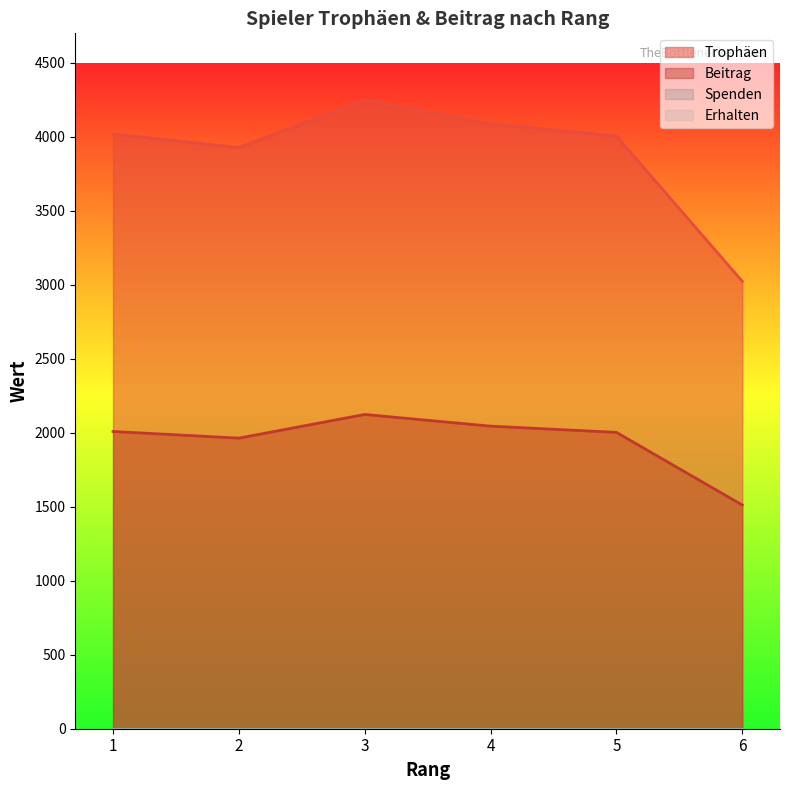

Where is the first local minimum for Beitrag?

2